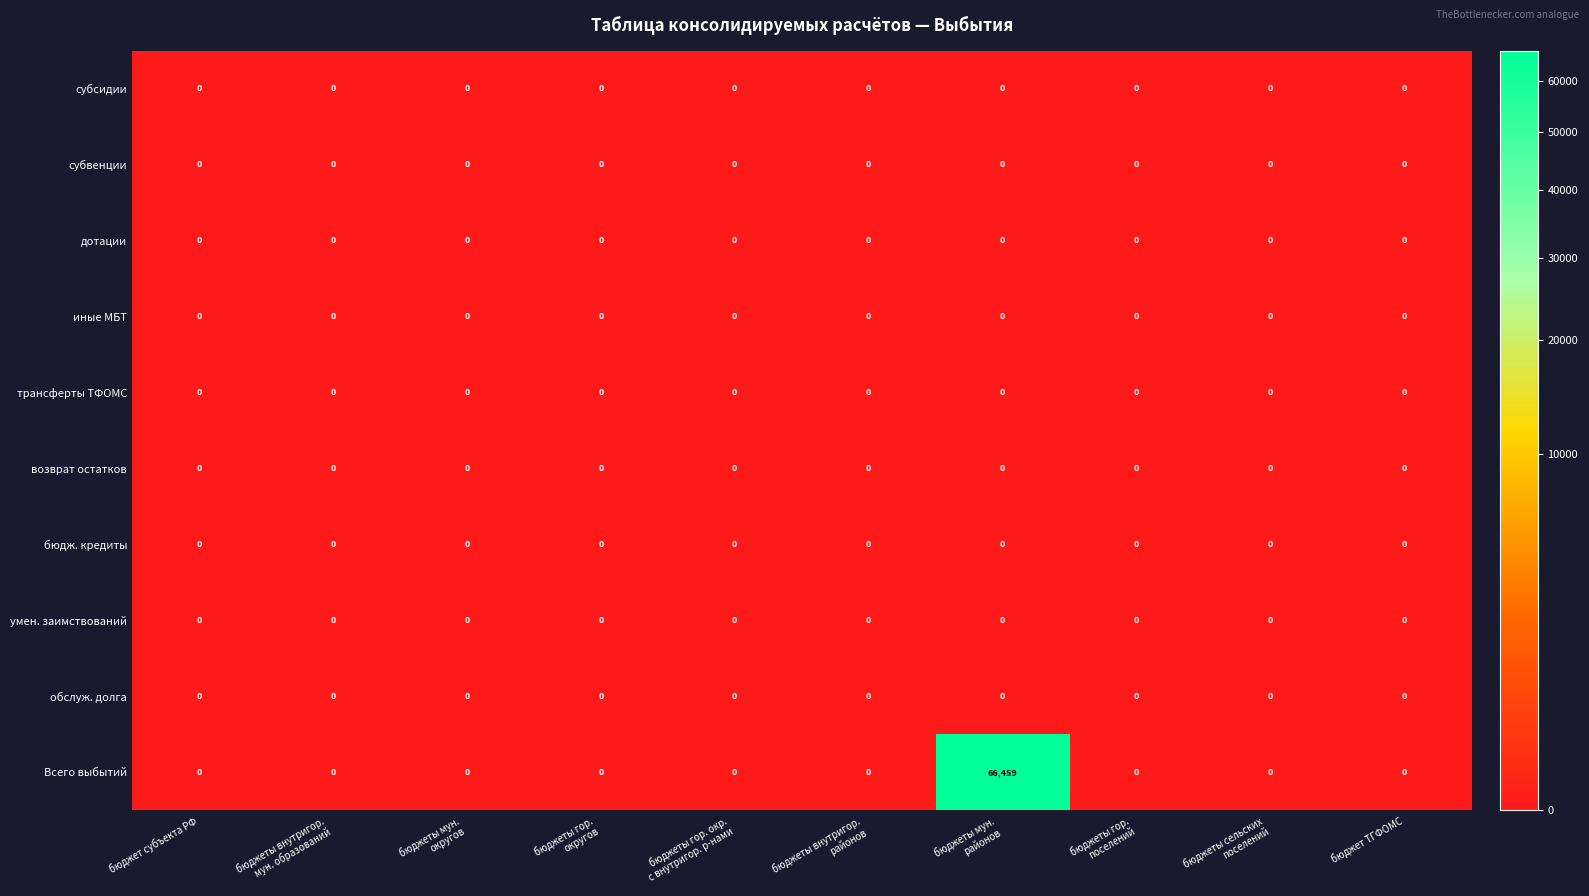

At which category is the sum across all series the highest?

бюджеты мун.
районов